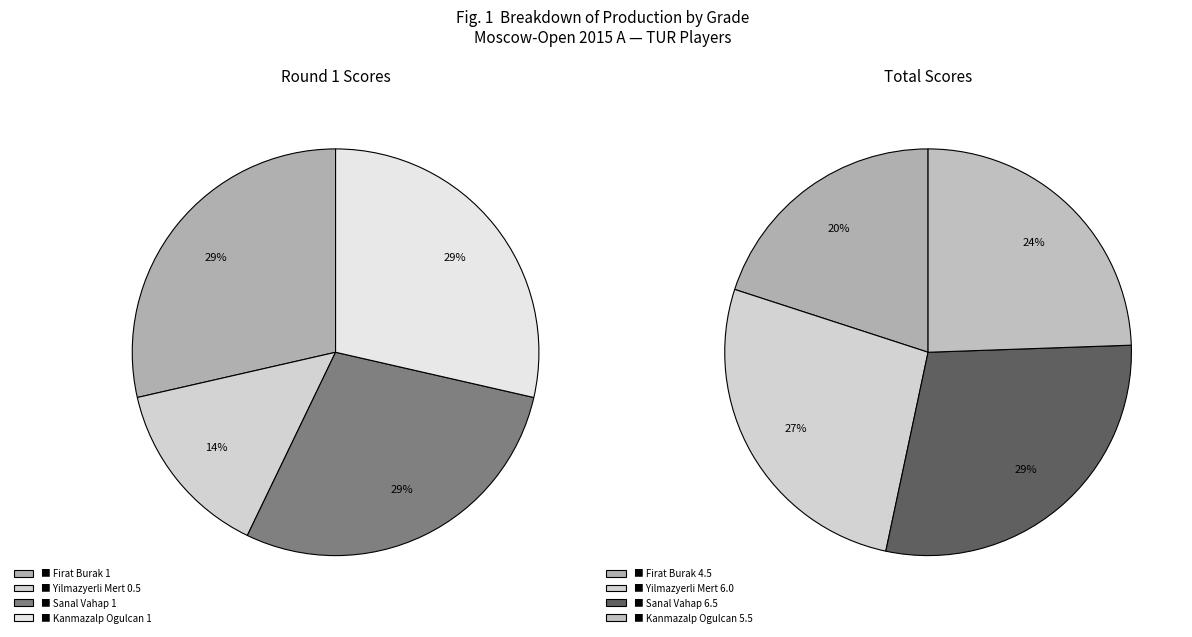

The Yilmazyerli Mert (TUR) slice represents 3% of the pie. True or false?

False